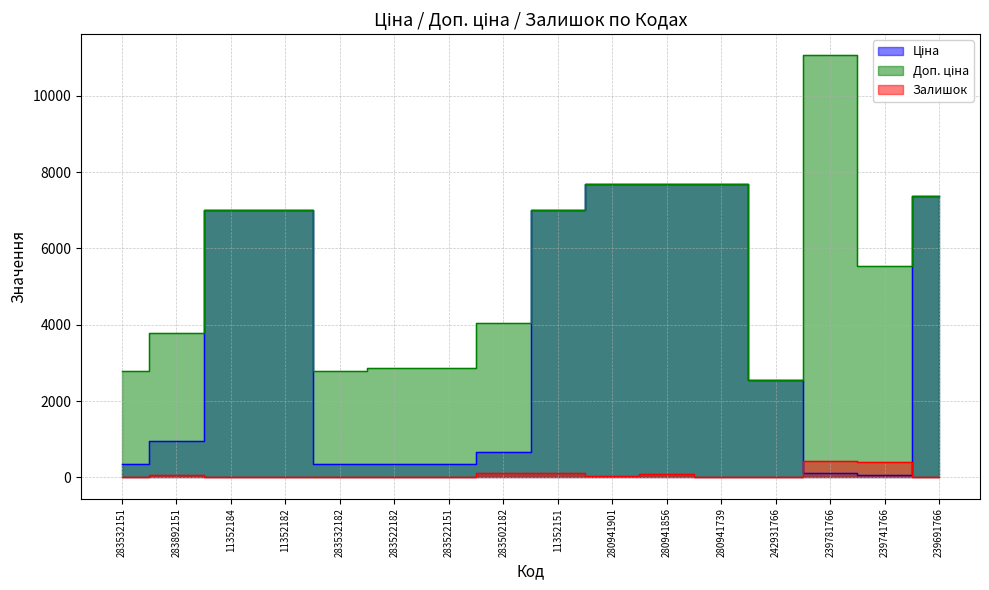

What is the approximate value of Залишок at 283522151?

16.0